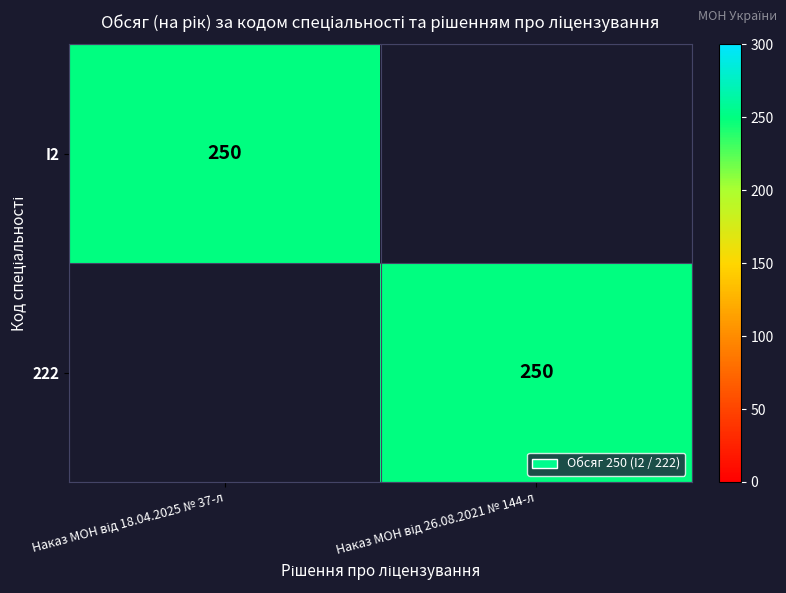

What is the greatest value displayed?

250